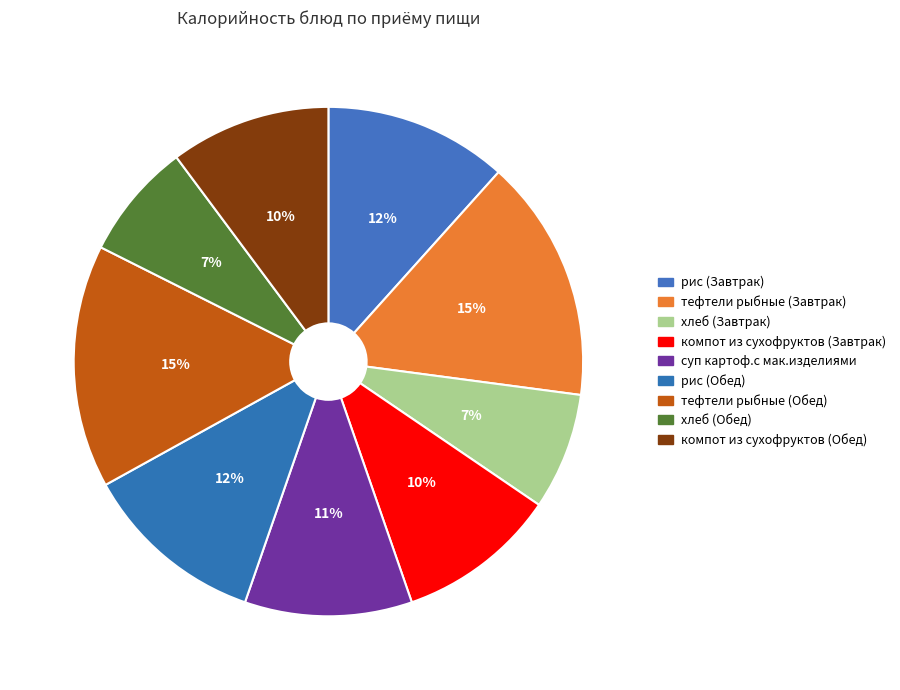

What portion of the pie excludes рис (Завтрак)?

88.4%